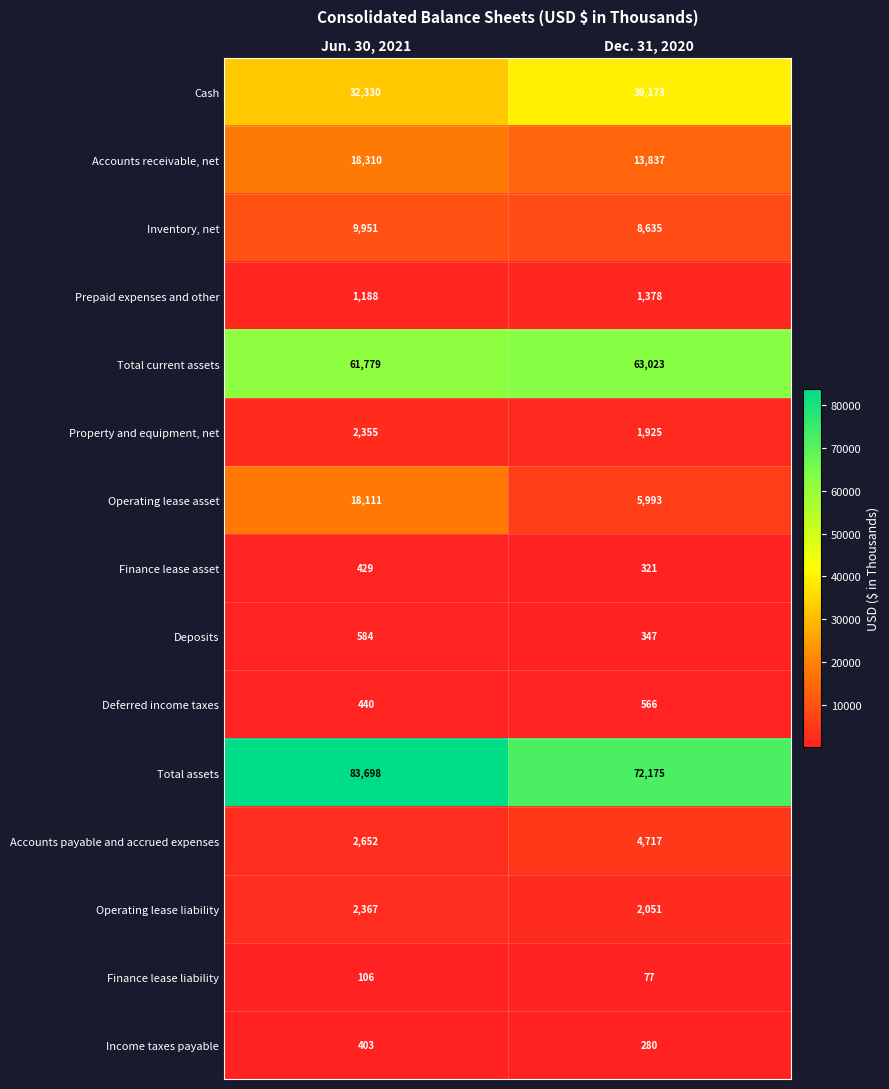

At which label is Cash closest to 35751?

Jun. 30, 2021